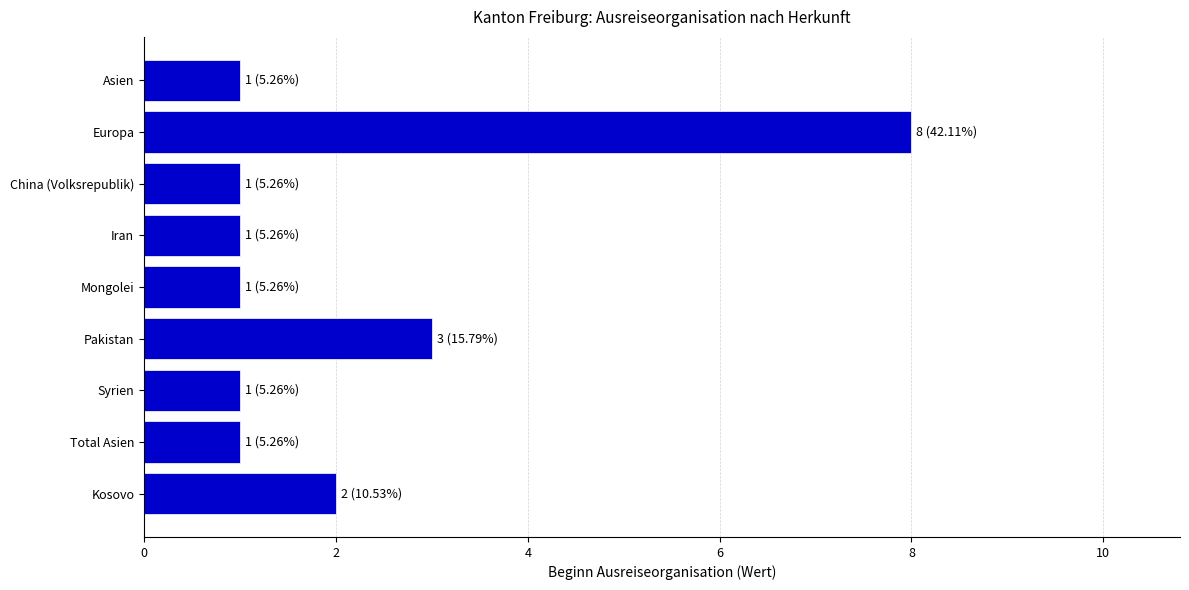

Is it true that the value at Pakistan is 1?

False